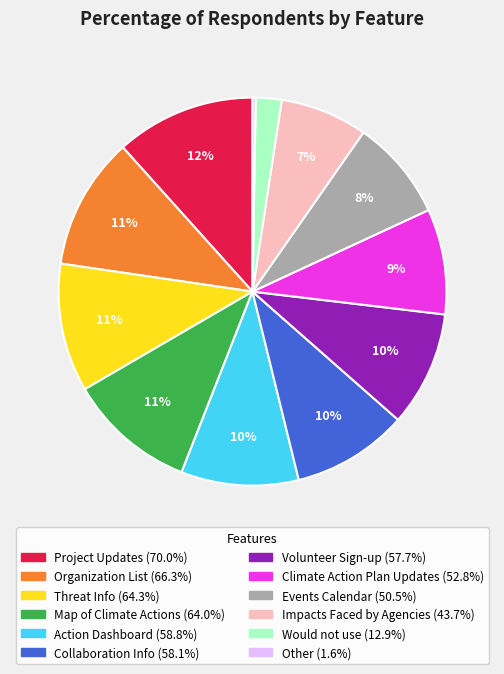

True or false: Organization List accounts for 1% of the total.

False